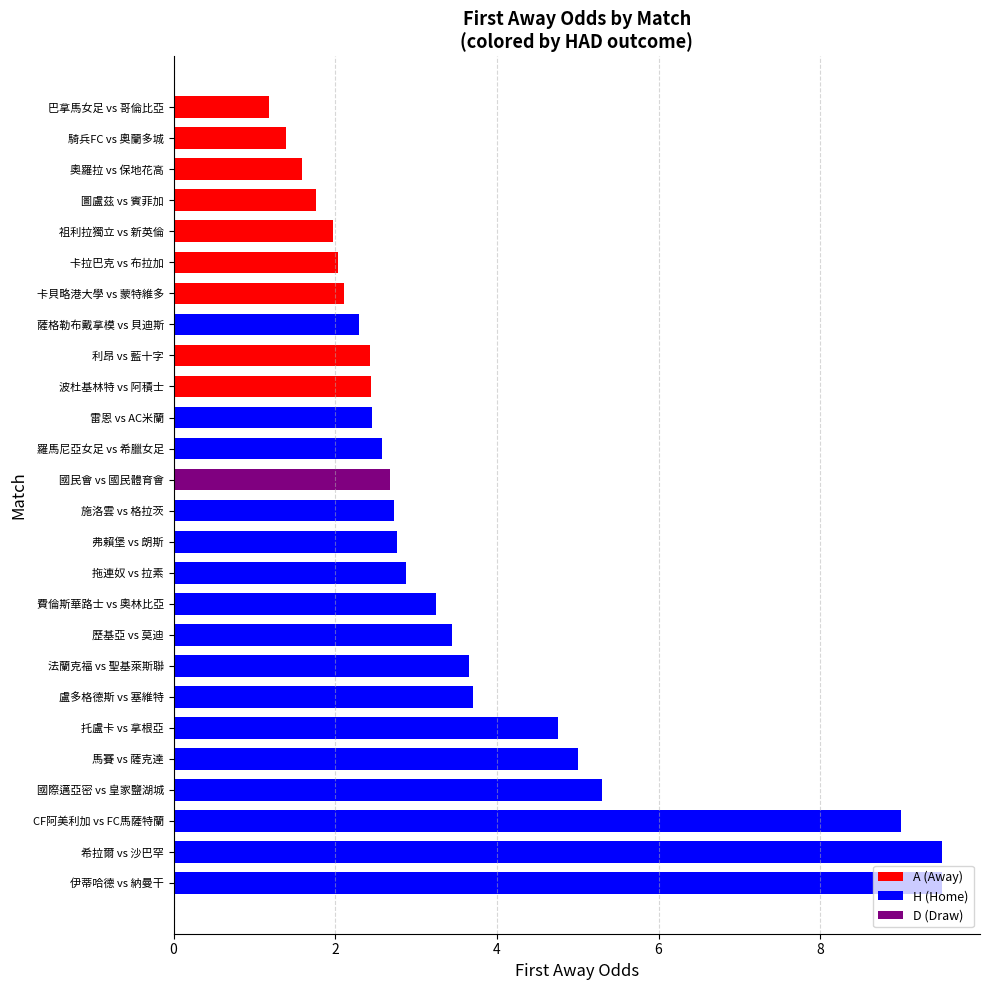

Which has a higher value, 法蘭克福 vs 聖基萊斯聯 or 卡貝略港大學 vs 蒙特維多?

法蘭克福 vs 聖基萊斯聯